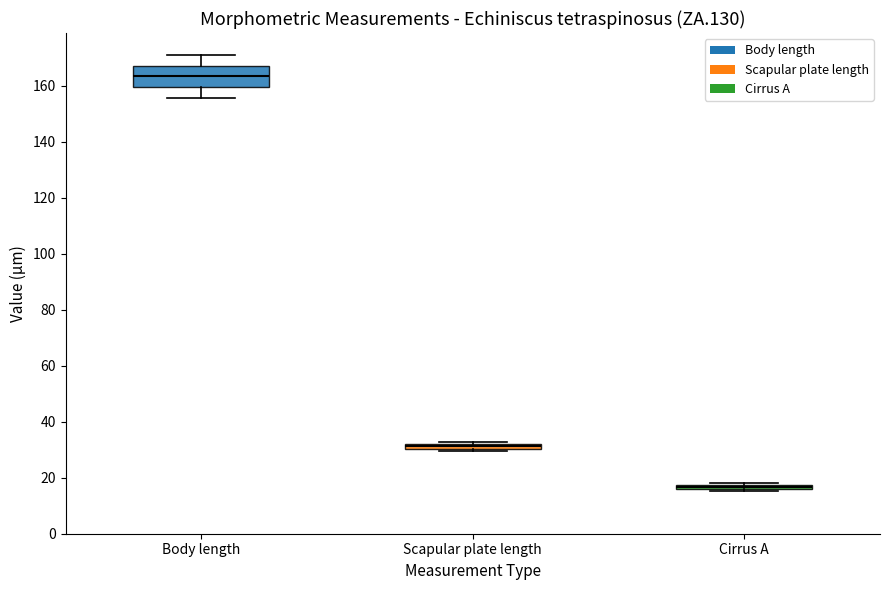

Which box is the tallest, from its lower edge to its upper edge?

Body length